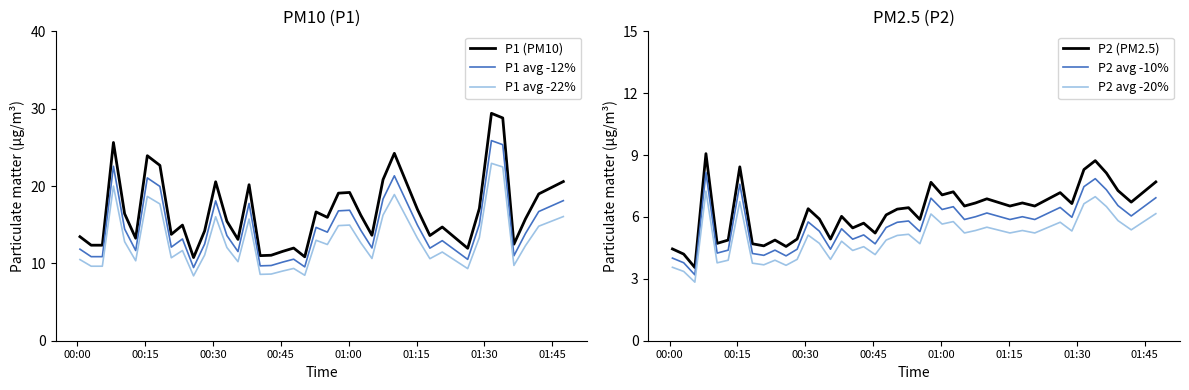

How many data points in P1 avg -22% are less than 12?

19